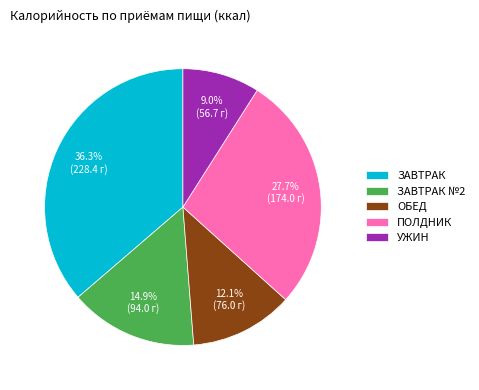

To the nearest percent, what percentage of the pie is УЖИН?

9%